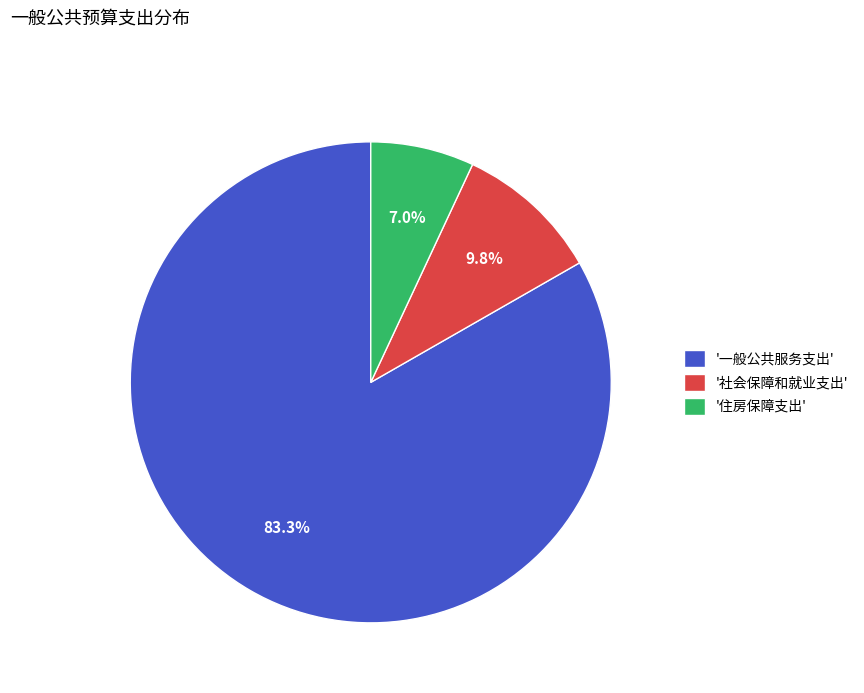

Which has a higher value, '住房保障支出' or '社会保障和就业支出'?

'社会保障和就业支出'